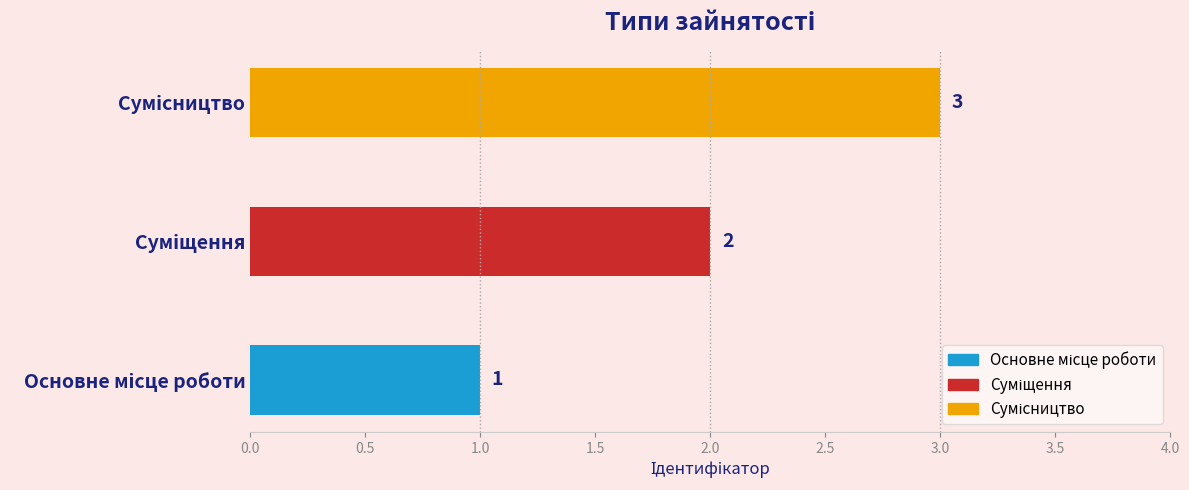

How many values are between 1 and 3?

3